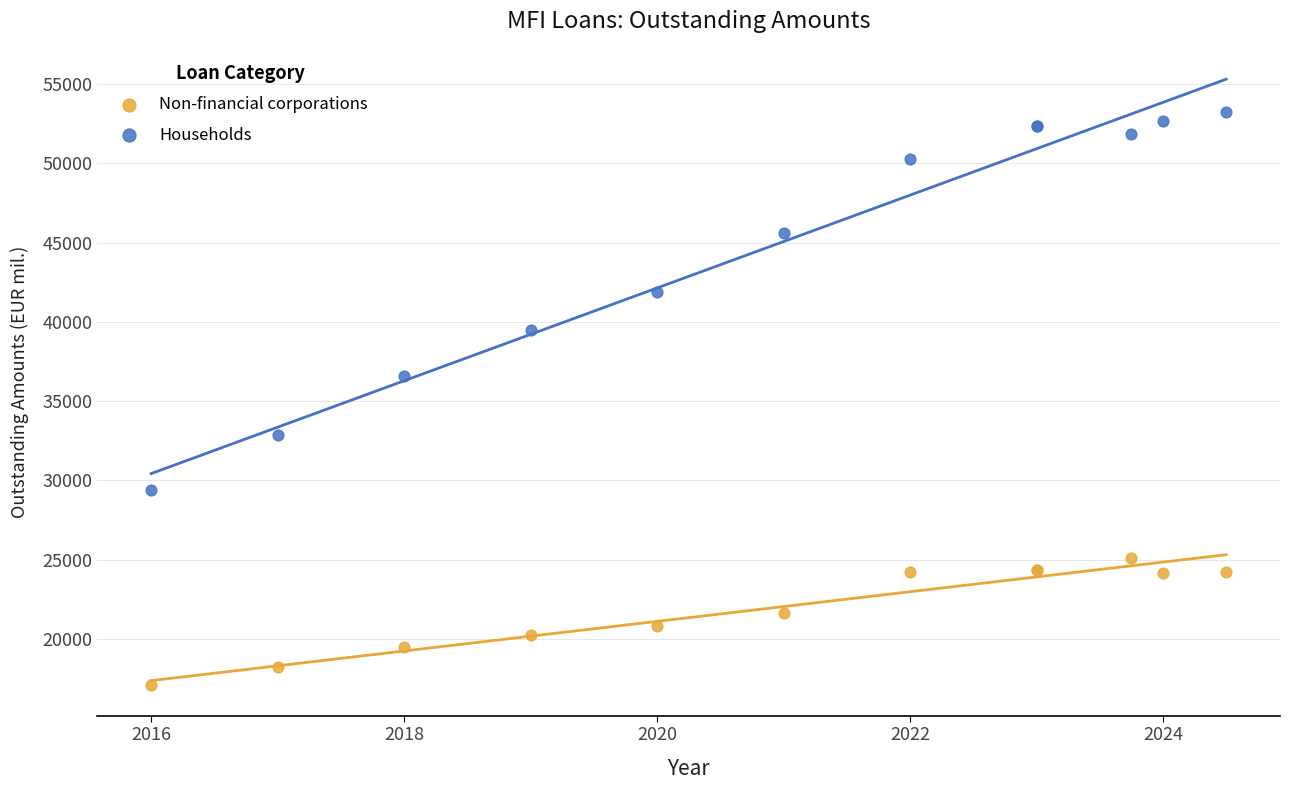

What are all the series names shown in the legend?

Non-financial corporations, Households